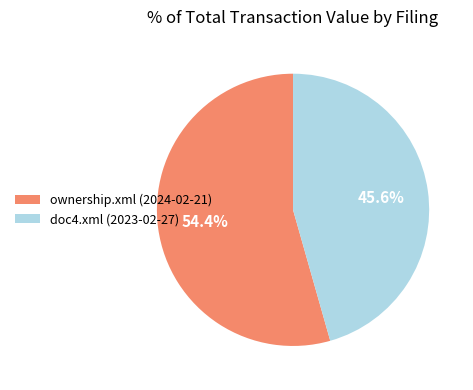

Count the number of slices in the pie.

2